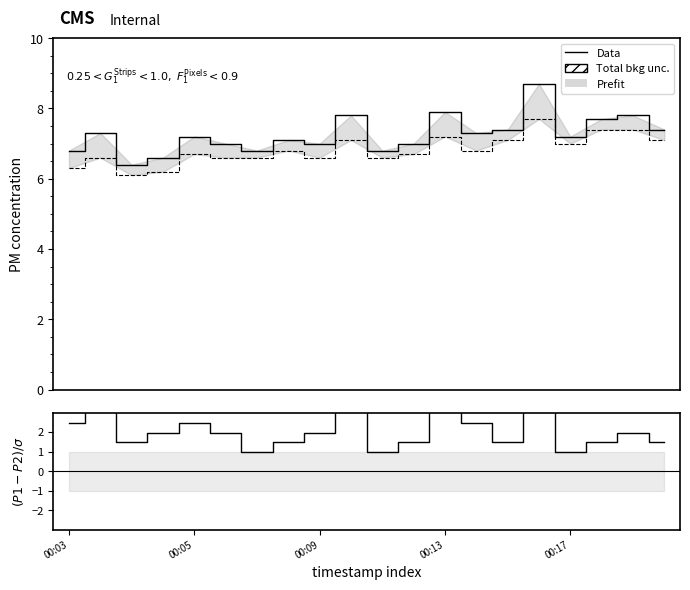

True or false: Data and (P1-P2)/$\sigma$ cross at least once.

False